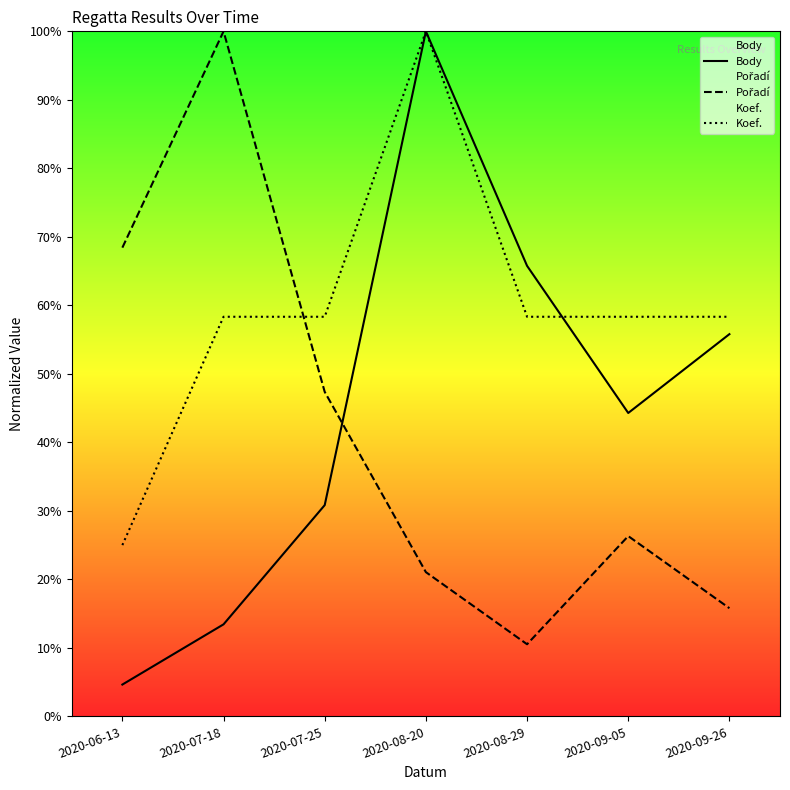

In Pořadí, how many points are lower than both neighbors (excluding endpoints)?

1